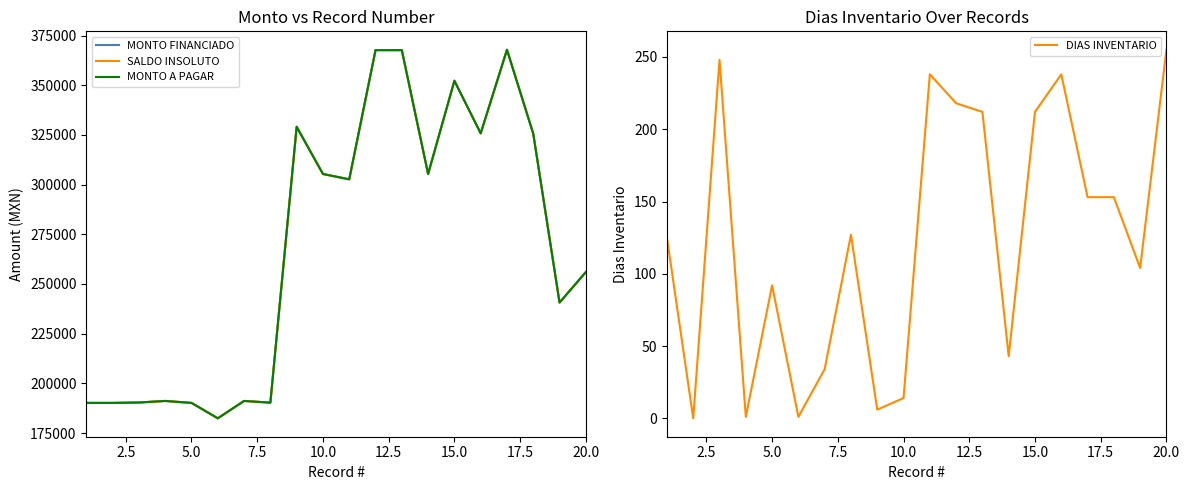

True or false: DIAS INVENTARIO has a value of 437 at 20.0.

False